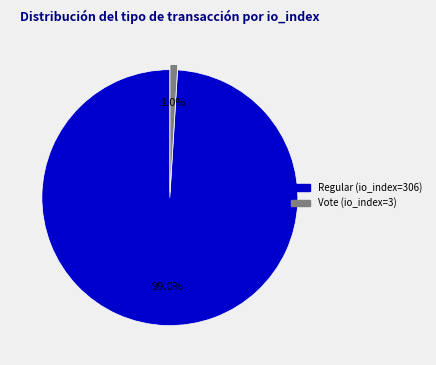

True or false: Regular (io_index=306) accounts for 99% of the total.

True